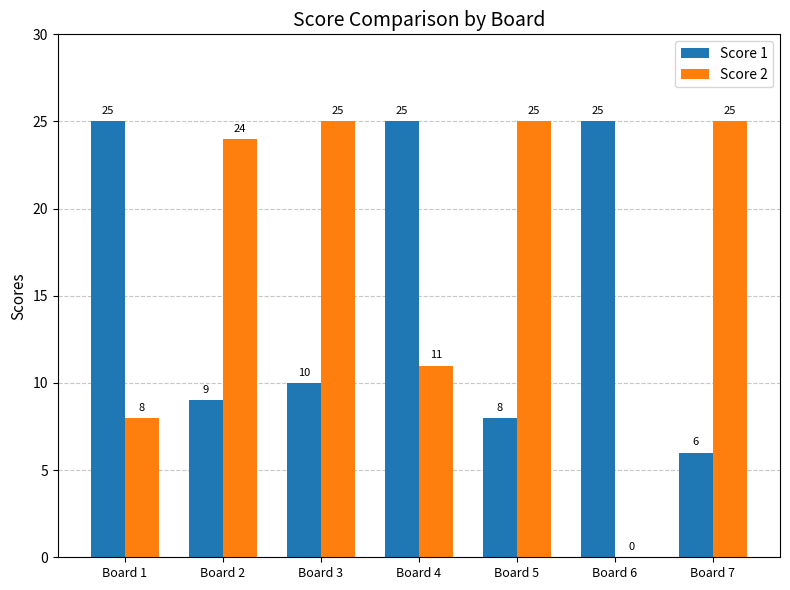

Which series changed the most between Board 5 and Board 7?

Score 1